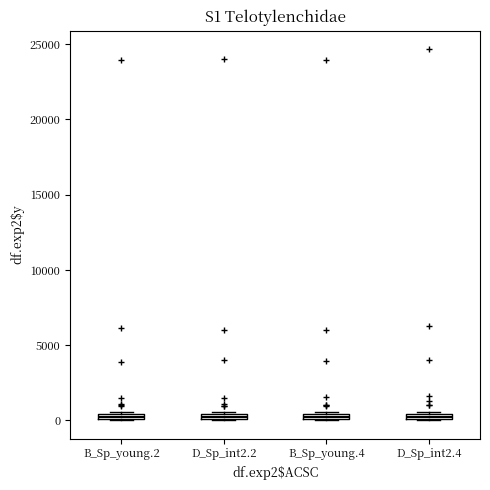

Where is the lower edge of the box for B_Sp_young.2 on the y-axis? The values are not printed on the chart, so give them approximately, as read against the axis.

0